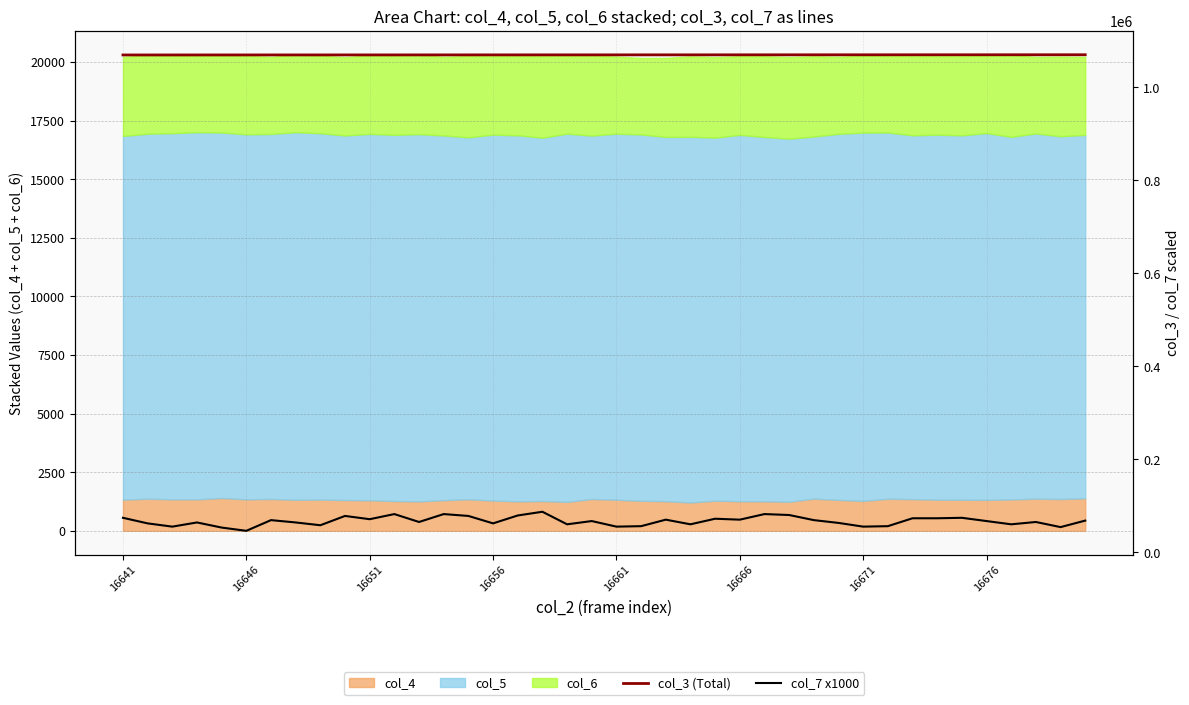

What is the sum of the col_3 (Total) values at 16641 and 28?

2139206